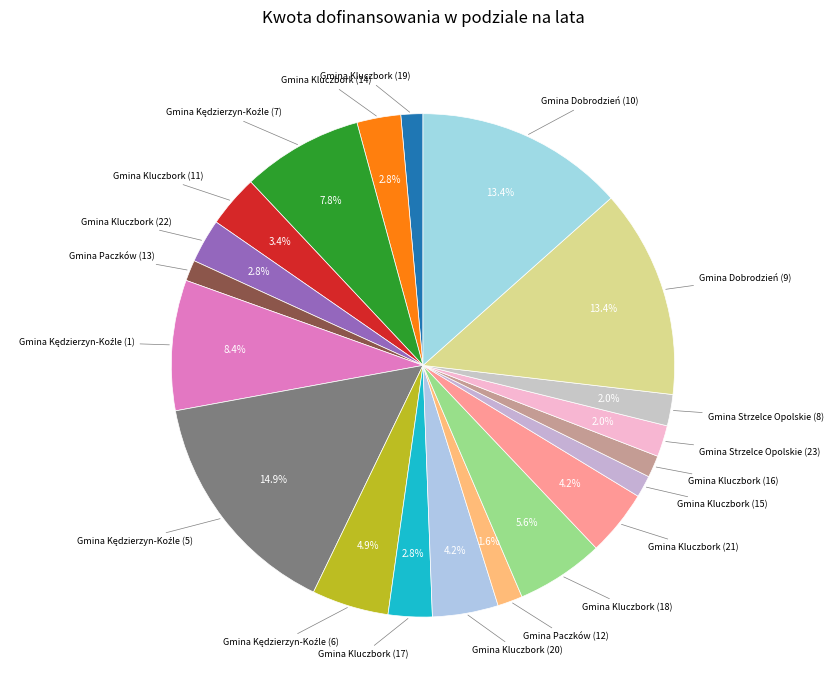

How many slices are in this pie chart?

20